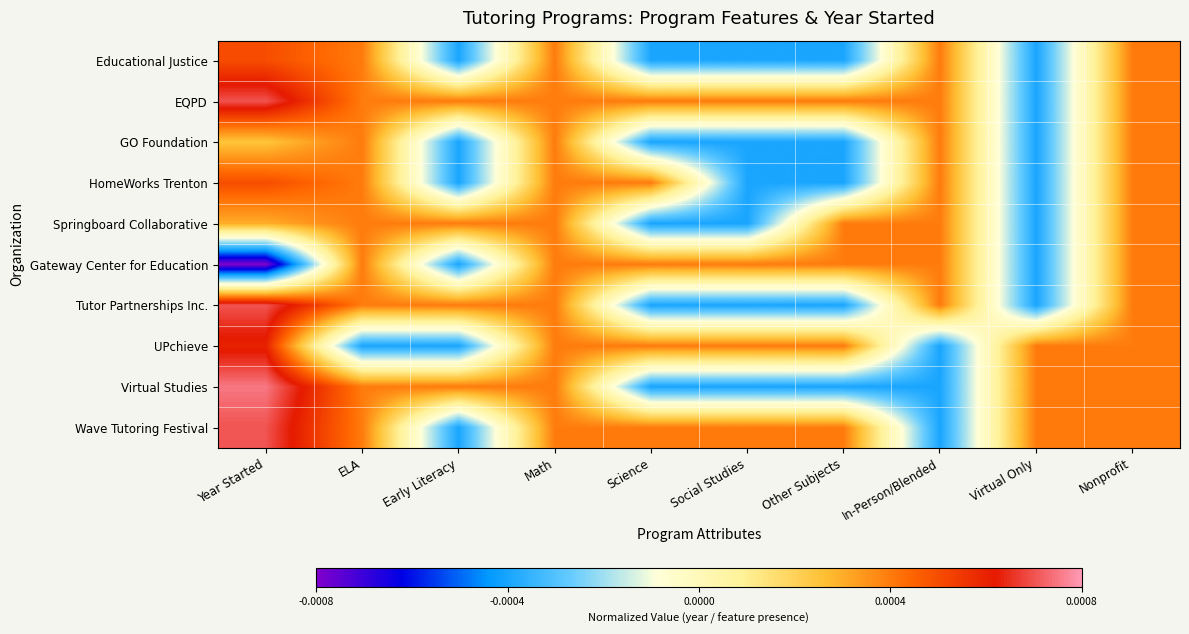

Reading left to right, what are all the values shown in this chart?

Educational Justice: Year Started=0.0	ELA=0.0	Early Literacy=-0.0	Math=0.0	Science=-0.0	Social Studies=-0.0	Other Subjects=-0.0	In-Person/Blended=0.0	Virtual Only=-0.0	Nonprofit=0.0
EQPD: Year Started=0.0	ELA=0.0	Early Literacy=0.0	Math=0.0	Science=0.0	Social Studies=0.0	Other Subjects=0.0	In-Person/Blended=0.0	Virtual Only=-0.0	Nonprofit=0.0
GO Foundation: Year Started=0.0	ELA=0.0	Early Literacy=-0.0	Math=0.0	Science=-0.0	Social Studies=-0.0	Other Subjects=-0.0	In-Person/Blended=0.0	Virtual Only=-0.0	Nonprofit=0.0
HomeWorks Trenton: Year Started=0.0	ELA=0.0	Early Literacy=-0.0	Math=0.0	Science=0.0	Social Studies=-0.0	Other Subjects=-0.0	In-Person/Blended=0.0	Virtual Only=-0.0	Nonprofit=0.0
Springboard Collaborative: Year Started=0.0	ELA=0.0	Early Literacy=0.0	Math=0.0	Science=-0.0	Social Studies=-0.0	Other Subjects=0.0	In-Person/Blended=0.0	Virtual Only=-0.0	Nonprofit=0.0
Gateway Center for Education: Year Started=-0.0	ELA=0.0	Early Literacy=-0.0	Math=0.0	Science=0.0	Social Studies=0.0	Other Subjects=0.0	In-Person/Blended=0.0	Virtual Only=-0.0	Nonprofit=0.0
Tutor Partnerships Inc.: Year Started=0.0	ELA=0.0	Early Literacy=0.0	Math=0.0	Science=-0.0	Social Studies=-0.0	Other Subjects=-0.0	In-Person/Blended=0.0	Virtual Only=-0.0	Nonprofit=0.0
UPchieve: Year Started=0.0	ELA=-0.0	Early Literacy=-0.0	Math=0.0	Science=0.0	Social Studies=0.0	Other Subjects=0.0	In-Person/Blended=-0.0	Virtual Only=0.0	Nonprofit=0.0
Virtual Studies: Year Started=0.0	ELA=0.0	Early Literacy=0.0	Math=0.0	Science=-0.0	Social Studies=-0.0	Other Subjects=-0.0	In-Person/Blended=-0.0	Virtual Only=0.0	Nonprofit=0.0
Wave Tutoring Festival: Year Started=0.0	ELA=0.0	Early Literacy=-0.0	Math=0.0	Science=0.0	Social Studies=0.0	Other Subjects=0.0	In-Person/Blended=-0.0	Virtual Only=0.0	Nonprofit=0.0